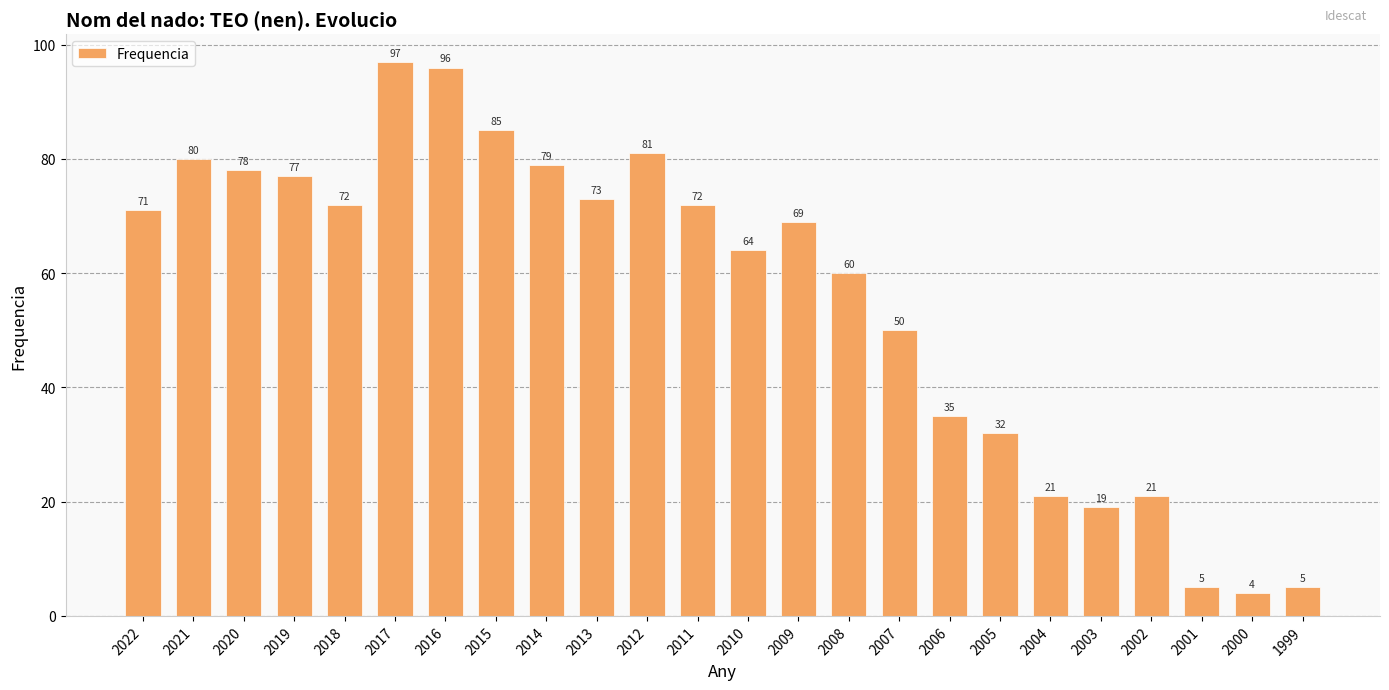

True or false: the data shows 80 at 2021.

True